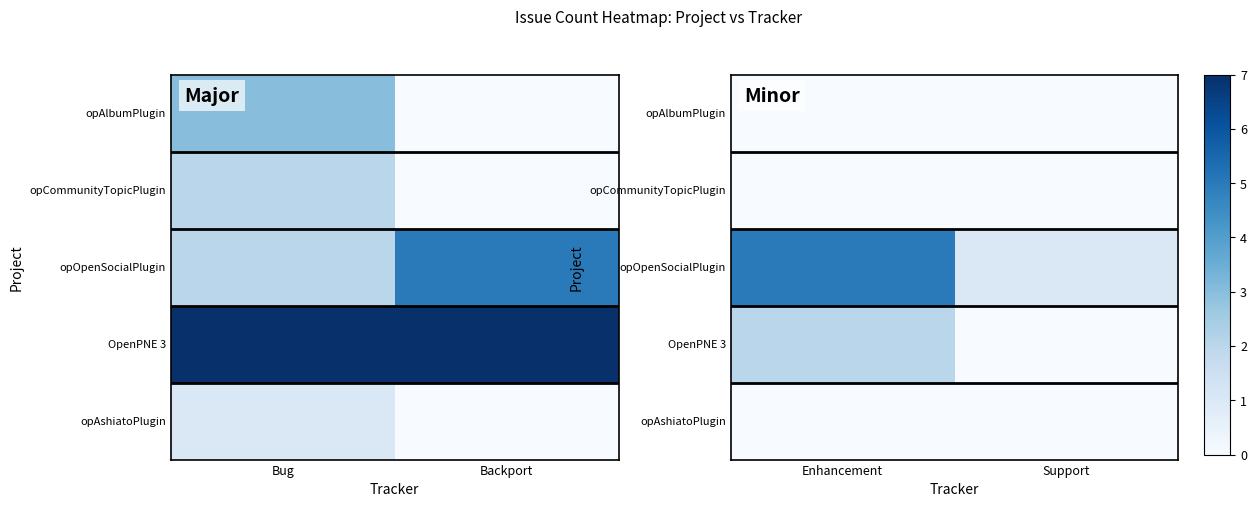

Which series has the largest range (max minus min)?

opOpenSocialPlugin